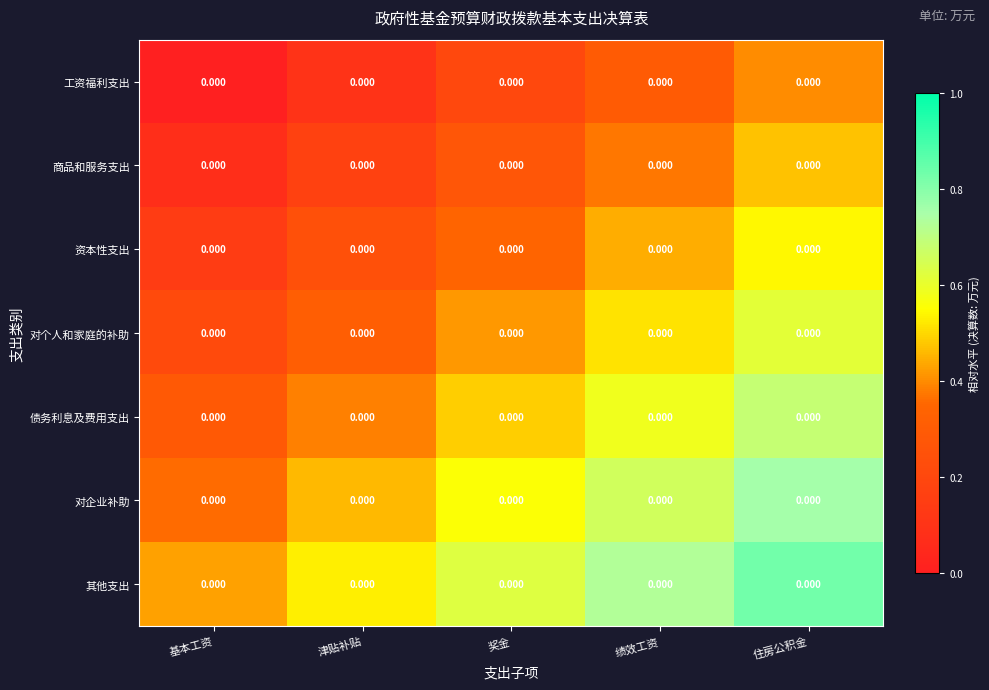

List the series in order of their overall mean, lowest first.

工资福利支出, 商品和服务支出, 资本性支出, 对个人和家庭的补助, 债务利息及费用支出, 对企业补助, 其他支出